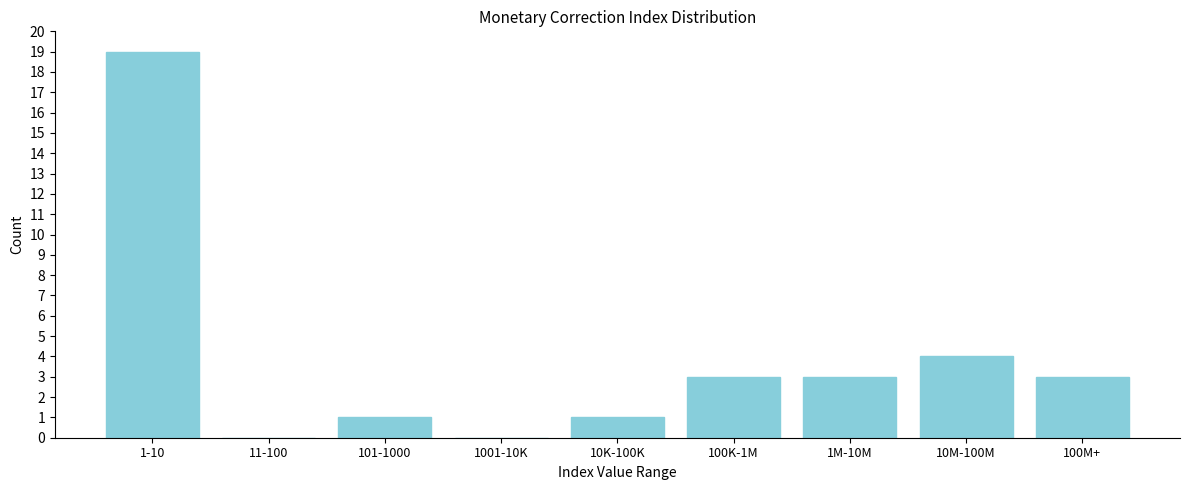

Reading right to left, transcribe all the data shown in this chart.

100M+=3	10M-100M=4	1M-10M=3	100K-1M=3	10K-100K=1	1001-10K=0	101-1000=1	11-100=0	1-10=19